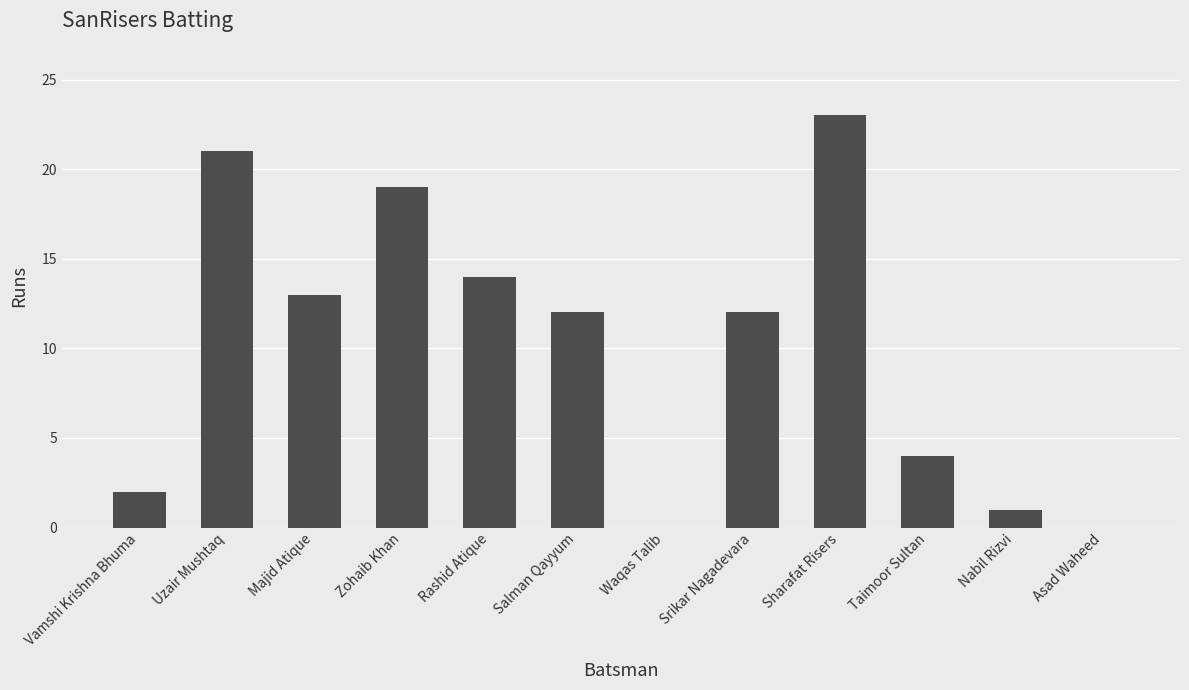

What is the sum of all values?

121